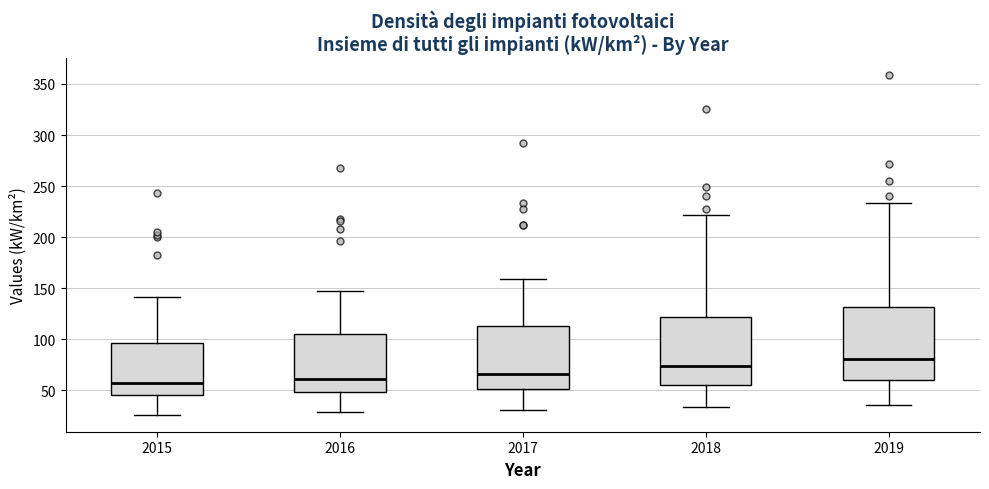

Reading left to right, transcribe this box plot: for each box, give where its median line is, the range the box spans, and where its two whiskers end, as read against the y-axis. The values are not printed on the chart, so give them approximately, as read against the axis.

2015: median 55, box 45 to 95, whiskers 25 to 140
2016: median 60, box 50 to 105, whiskers 30 to 150
2017: median 65, box 50 to 115, whiskers 30 to 160
2018: median 75, box 55 to 120, whiskers 35 to 220
2019: median 80, box 60 to 130, whiskers 35 to 235